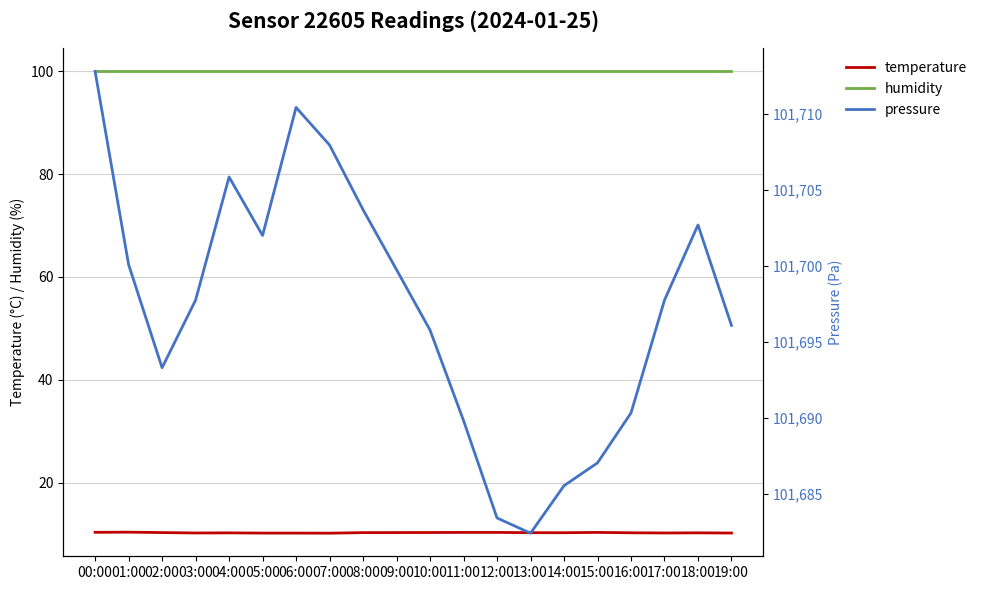

At which label does temperature reach its minimum?

07:00